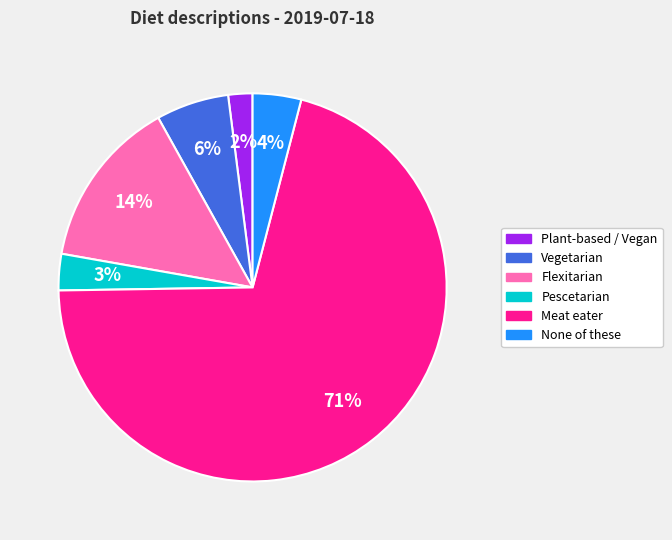

Do Plant-based / Vegan and Vegetarian together represent more than half of the pie?

No